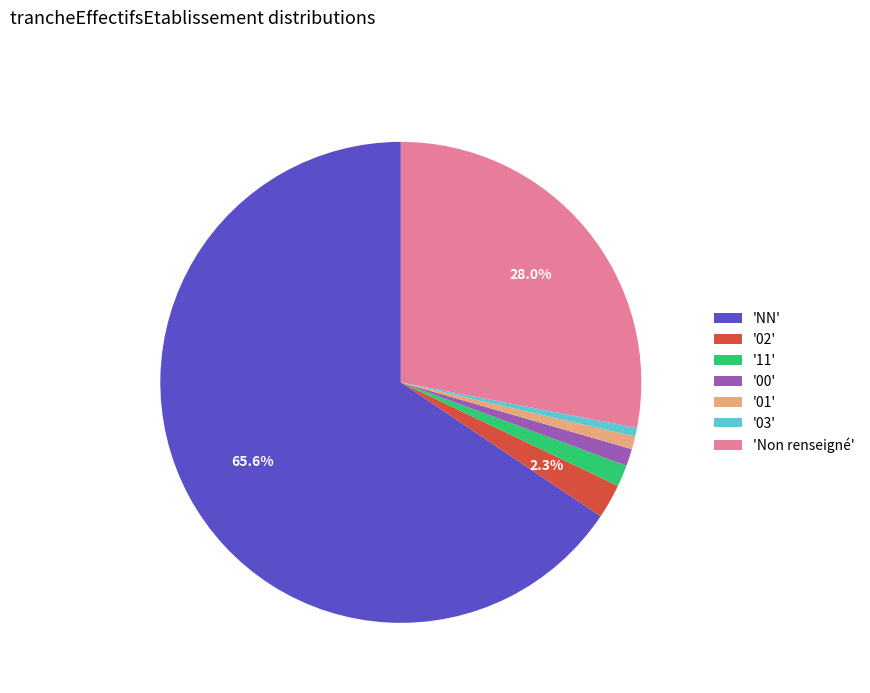

Do '03' and '11' together represent more than half of the pie?

No